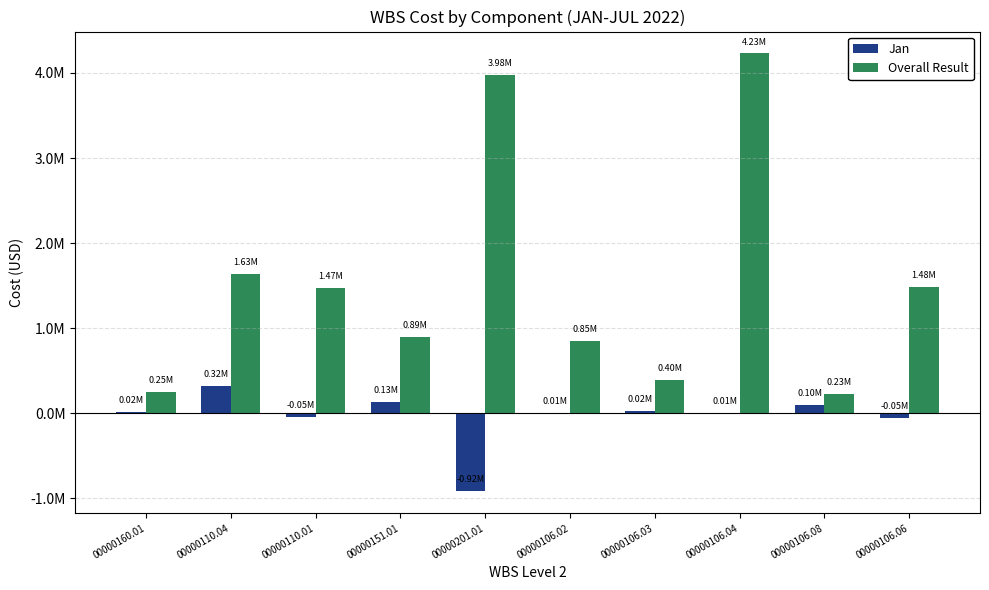

Is it true that Overall Result equals 1469565.7 at 00000110.01?

True